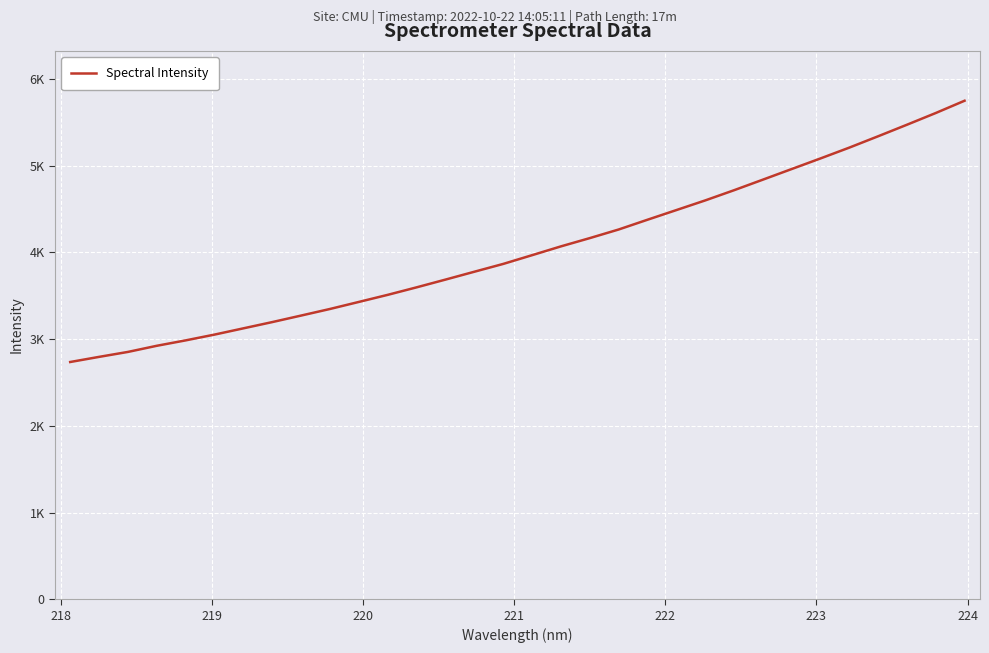

Does the chart display data point markers on the line(s)?

No